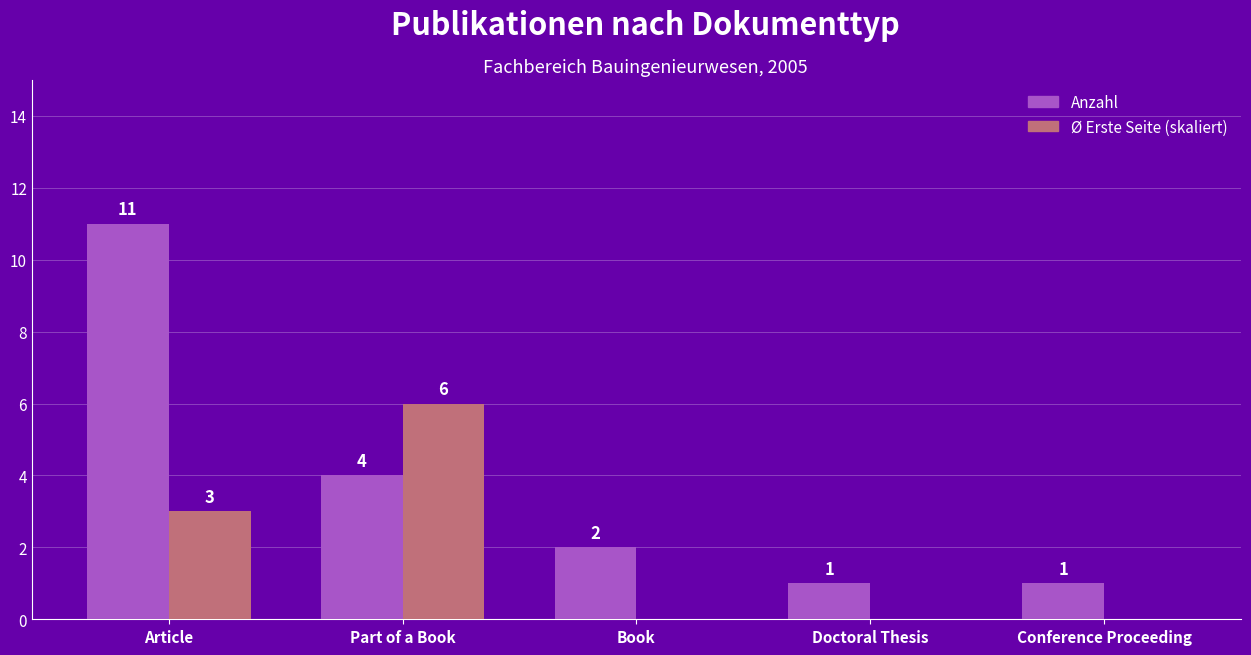

True or false: Ø Erste Seite (skaliert) has a value of -3 at Doctoral Thesis.

False